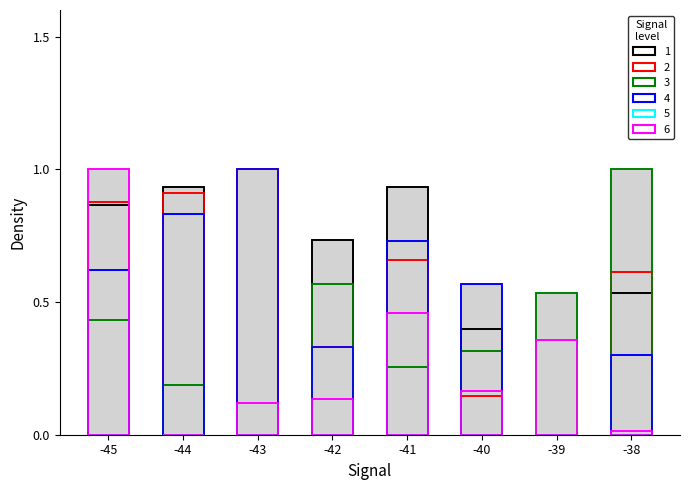

Between -45 and -39, which is larger?

-45